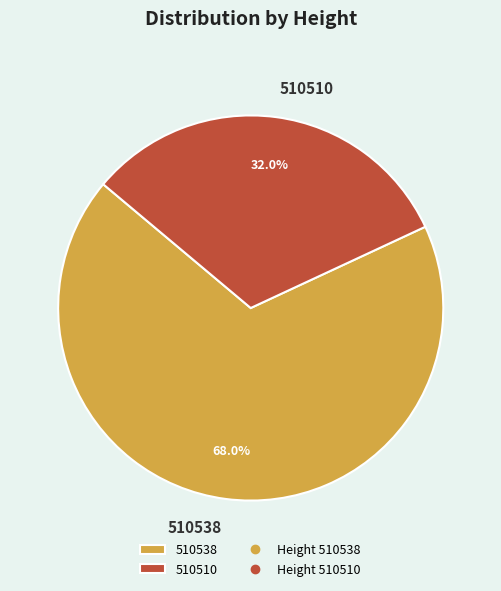

Which category has the biggest portion of the pie?

510538